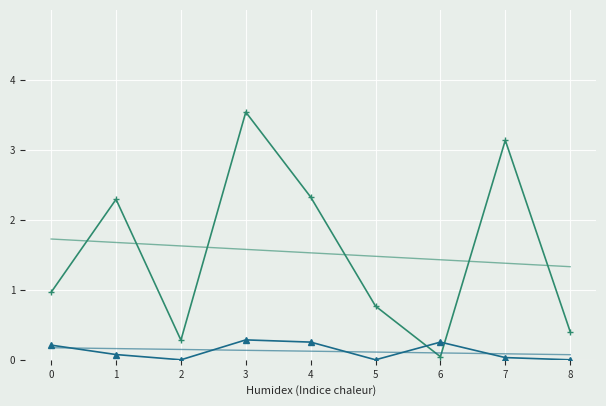

What is the maximum value shown in the chart?

3.5